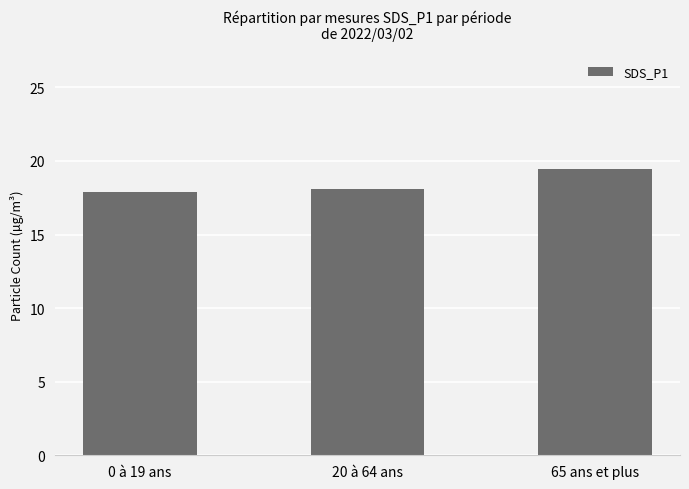

The value at 0 à 19 ans is 17.9. True or false?

True